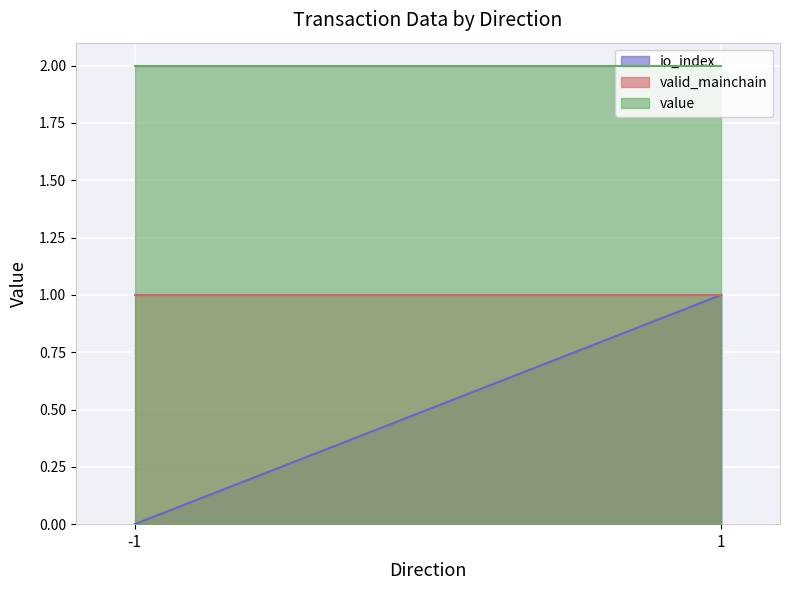

Between -1 and 1, which is larger?

1